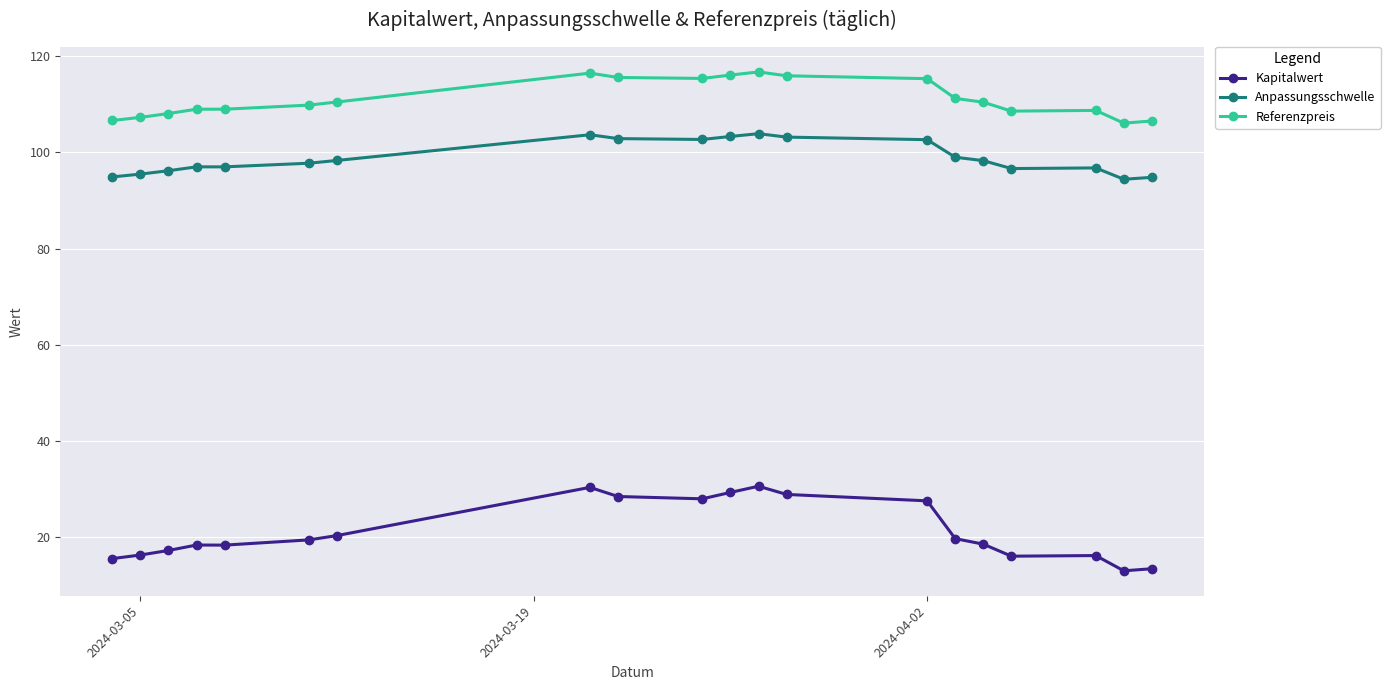

What is the average value of the Kapitalwert series?

21.3